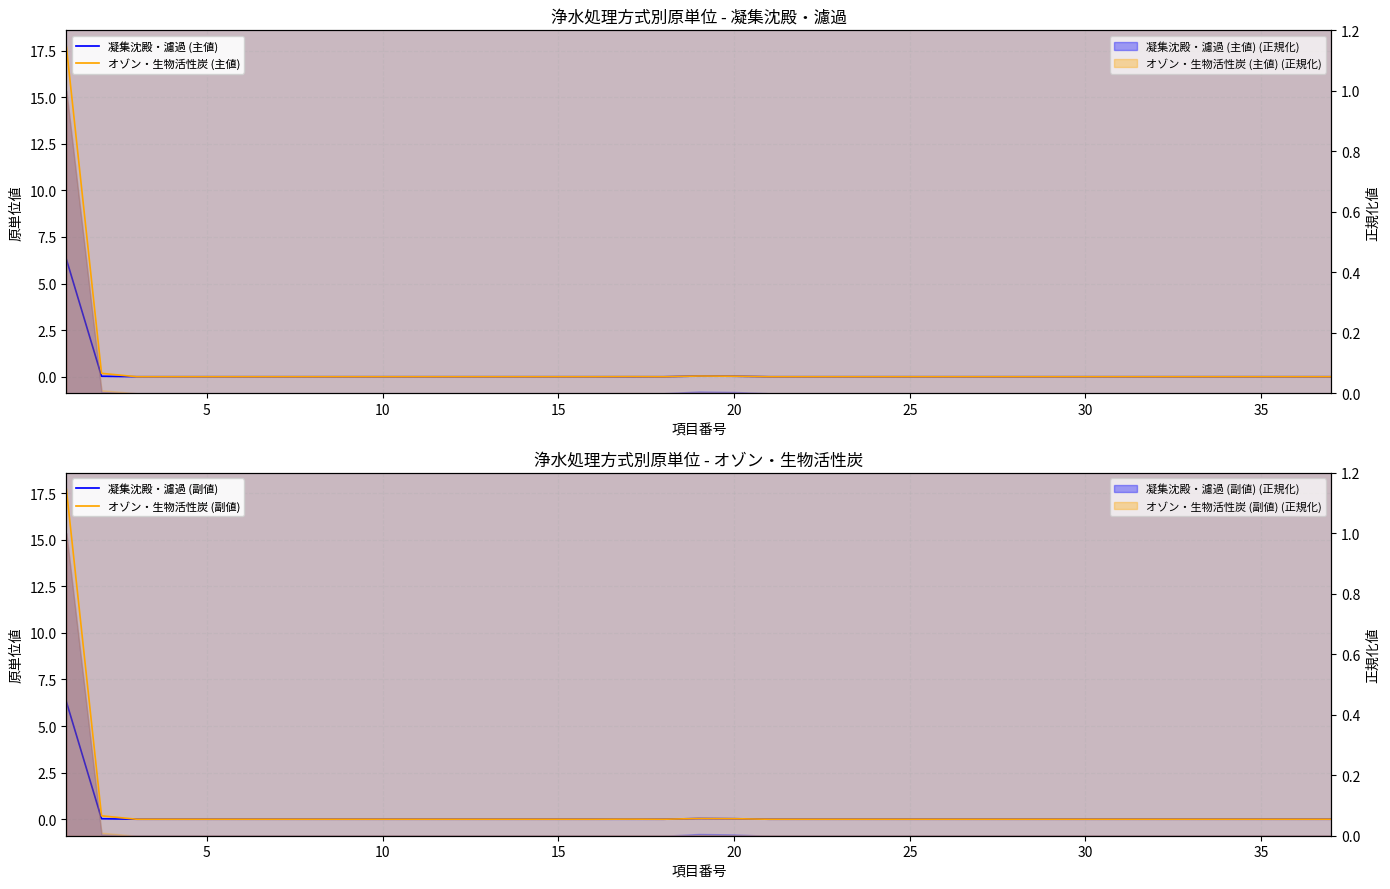

What is the difference between the second highest and second lowest values in the オゾン・生物活性炭 (主値) series?

0.2